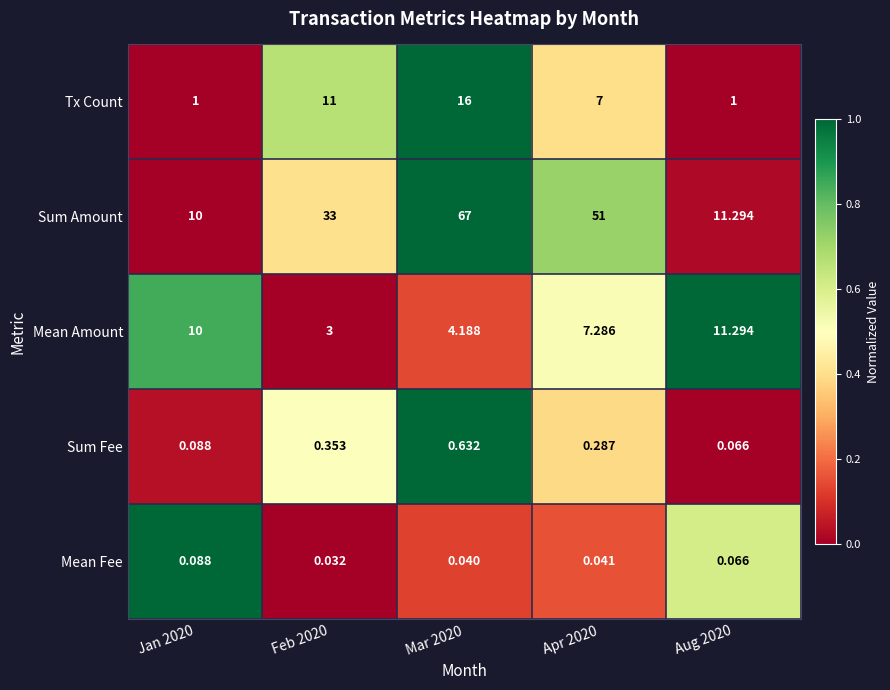

Which category has the highest value across all series?

Mar 2020